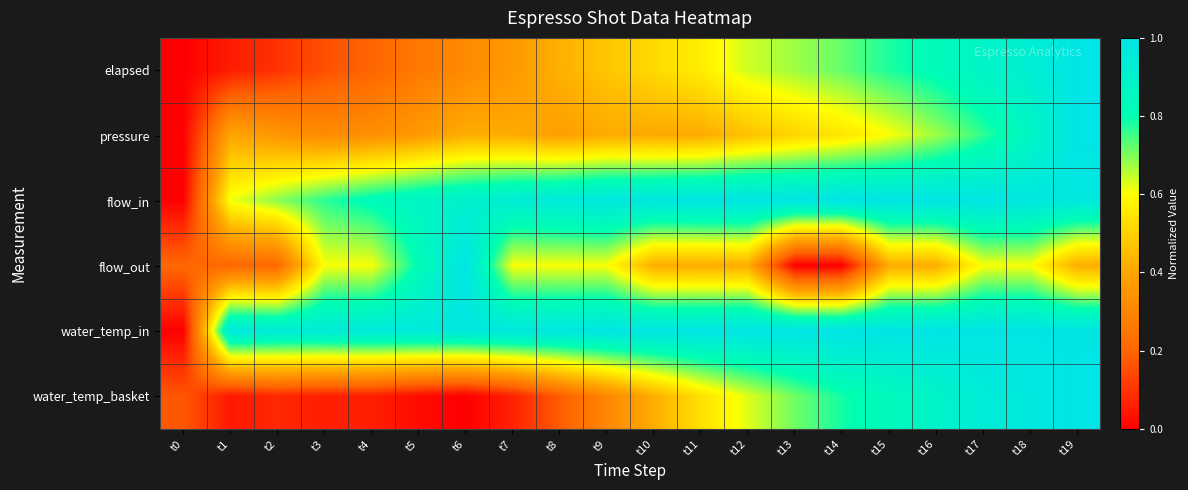

Which category has the lowest value across all series?

t0